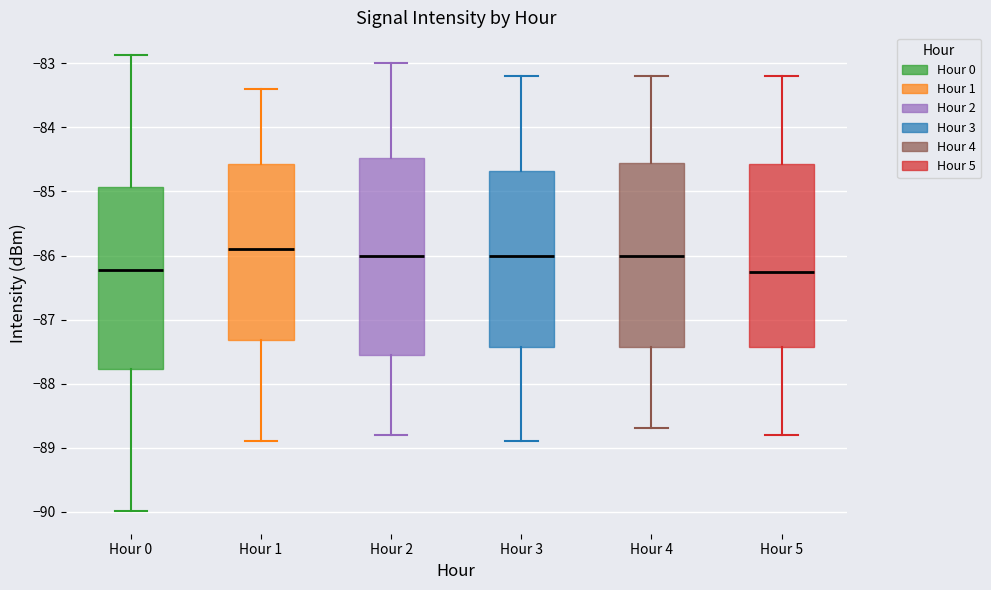

Where is the lower edge of the box for Hour 3 on the y-axis? The values are not printed on the chart, so give them approximately, as read against the axis.

-87.4